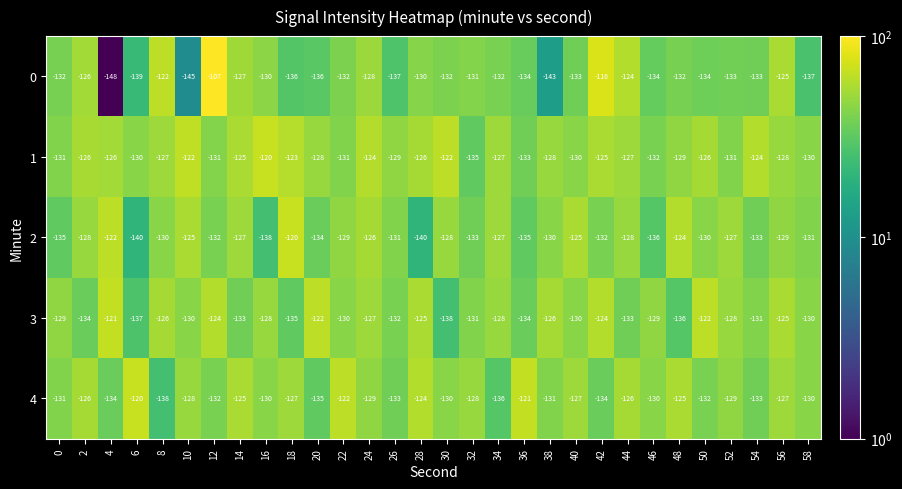

At which category is the sum across all series the highest?

12